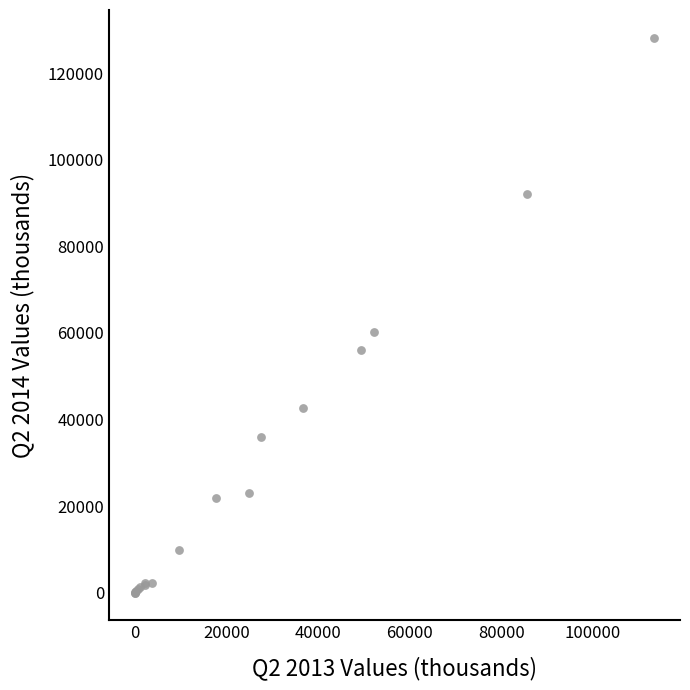

What Y value in the scatter plot is closest to 64099?

60311.4